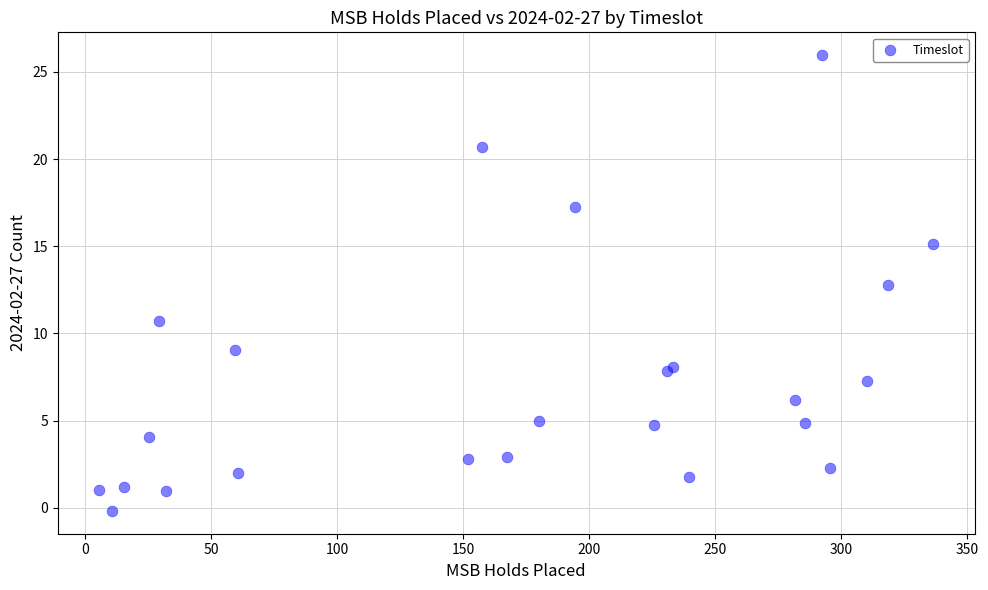

What Y value in the scatter plot is closest to 12?

12.8